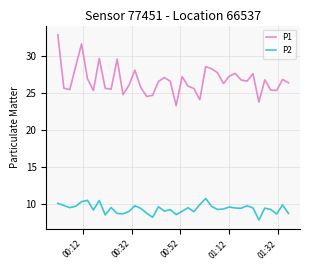

Which series has the widest spread of values?

P1